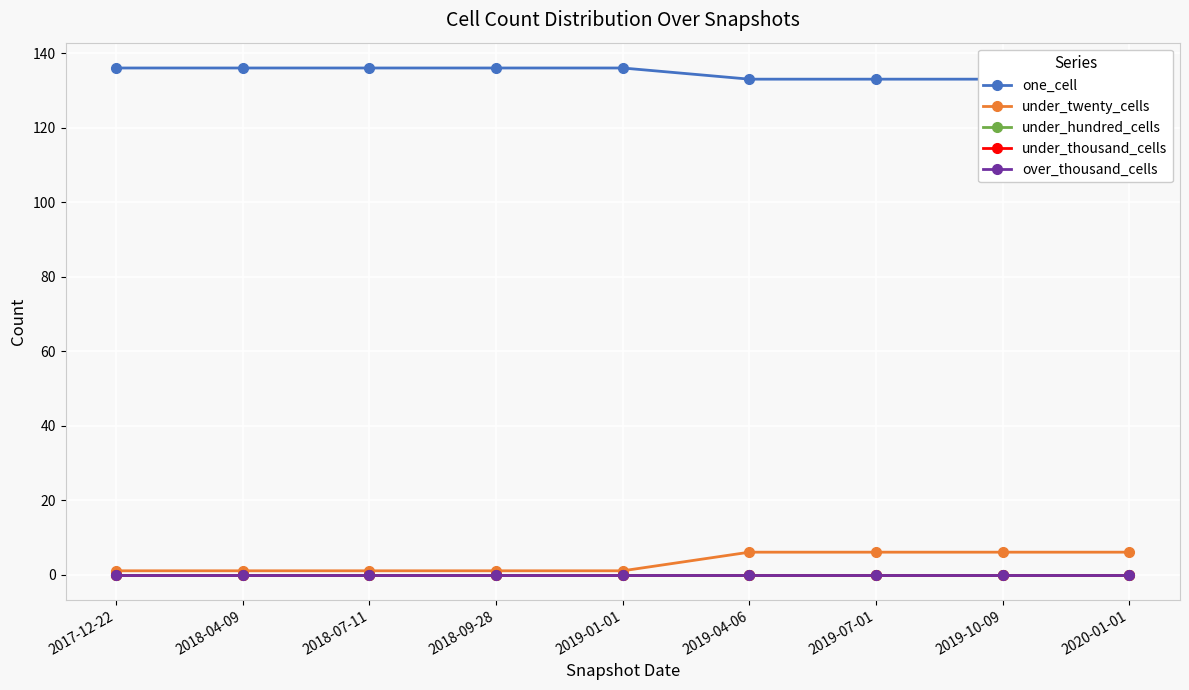

At how many categories does at least one series exceed 94?

9